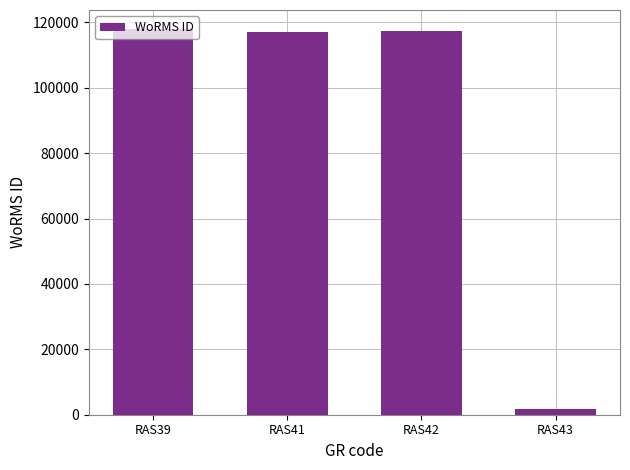

At which label does the data first exceed 117388?

RAS39